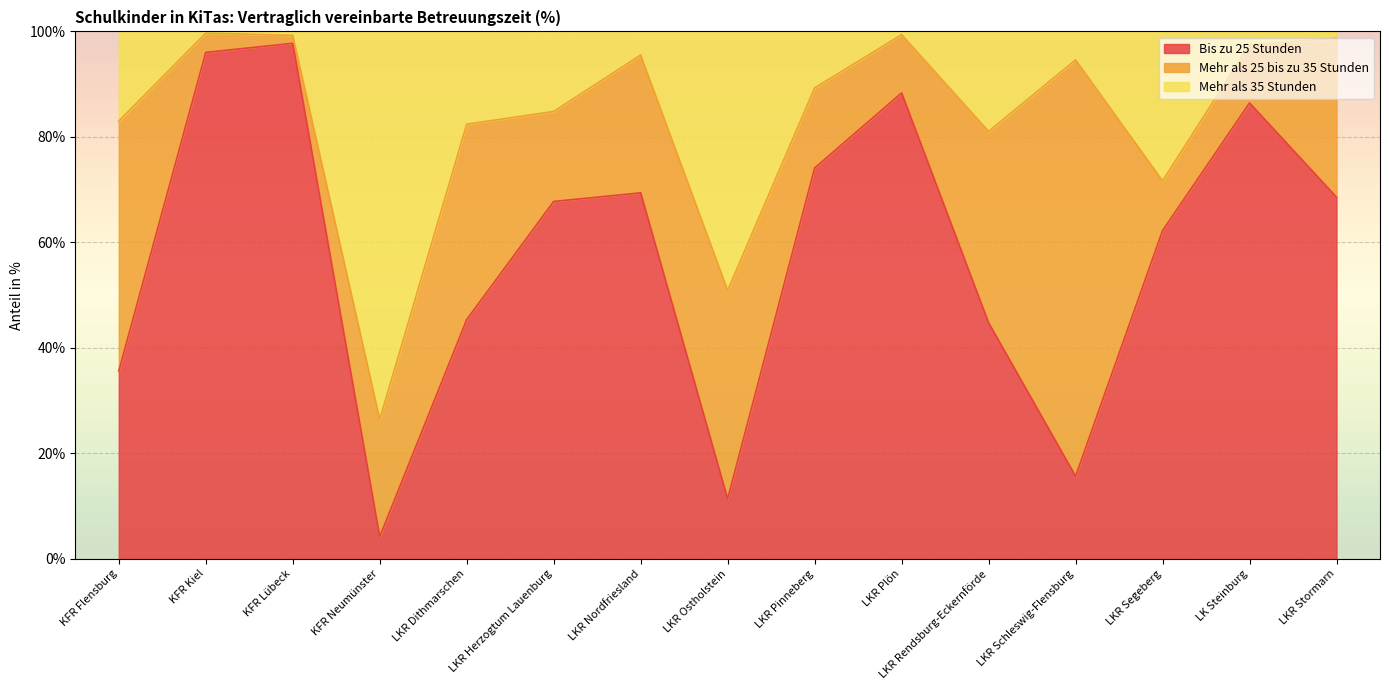

Which series changed the most between LKR Dithmarschen and LKR Stormarn?

Bis zu 25 Stunden